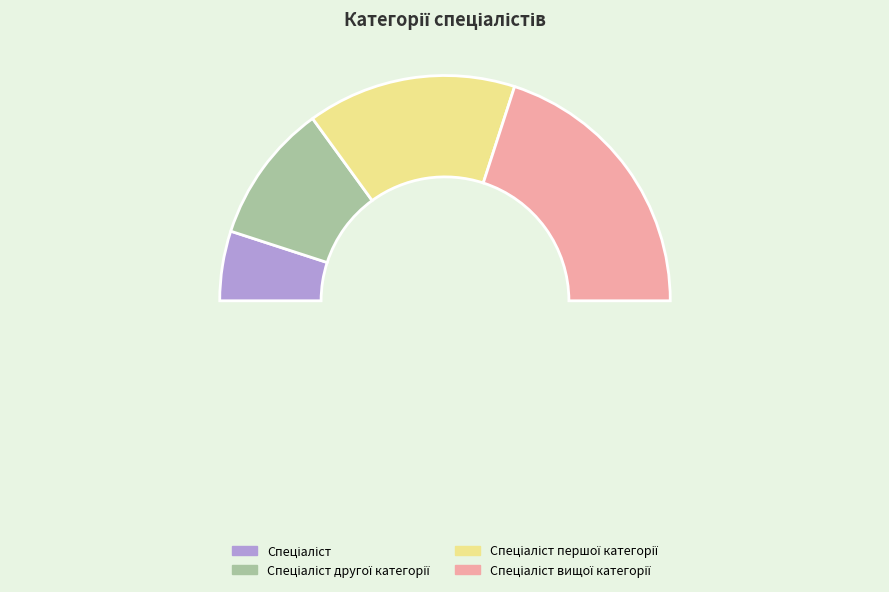

What is the change in value from Спеціаліст to Спеціаліст другої категорії?

+1